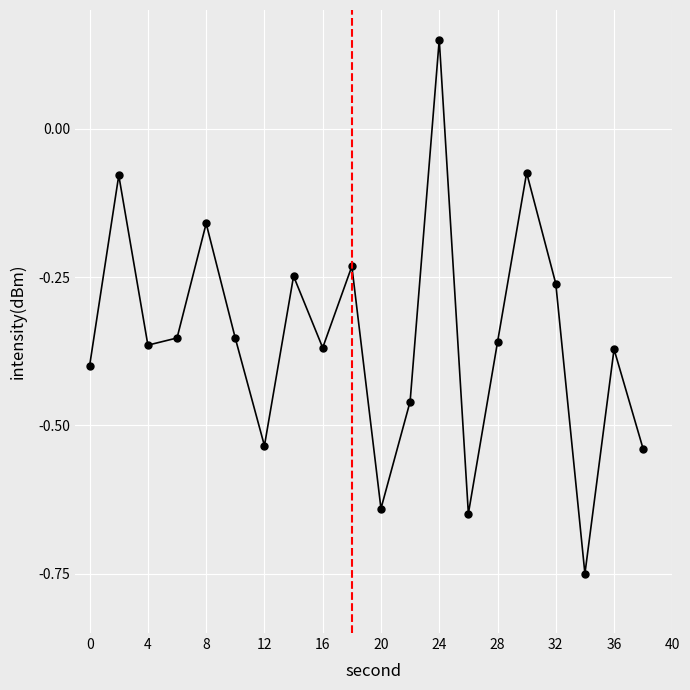

How many interior local valleys (lower than both neighbors) does the data have?

6